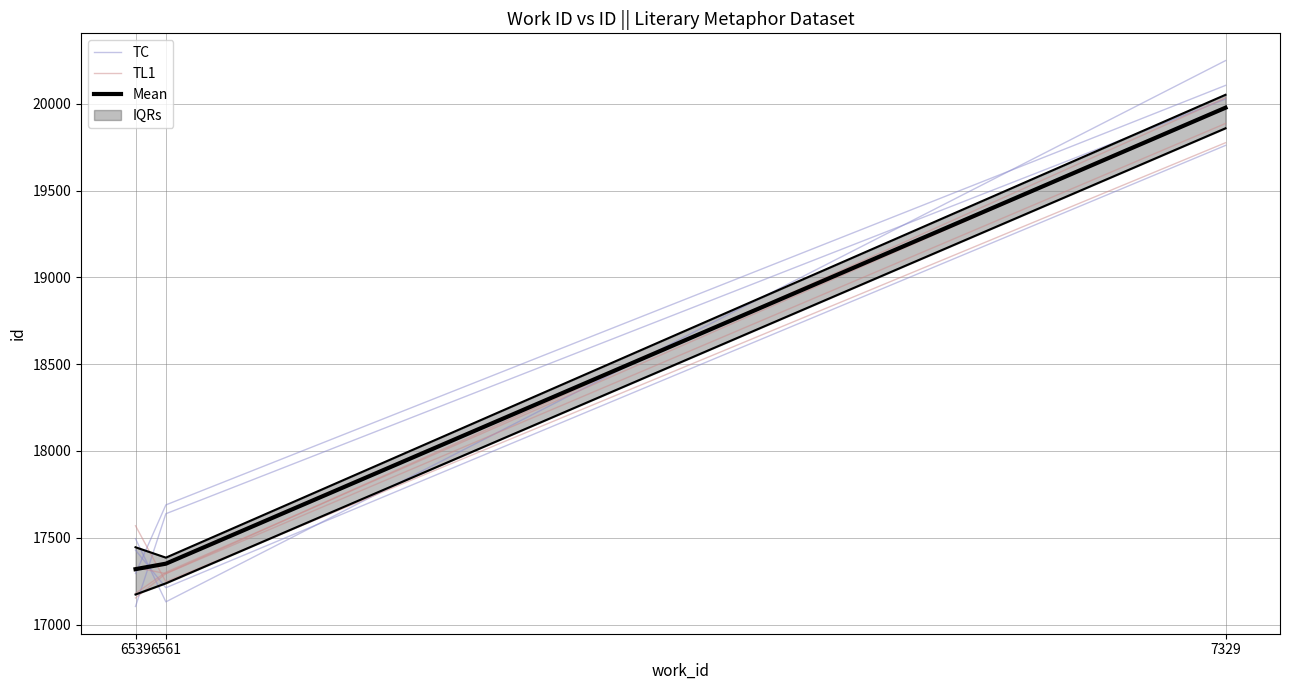

What is the difference between the maximum and minimum values in the TL1 series?

2528.7